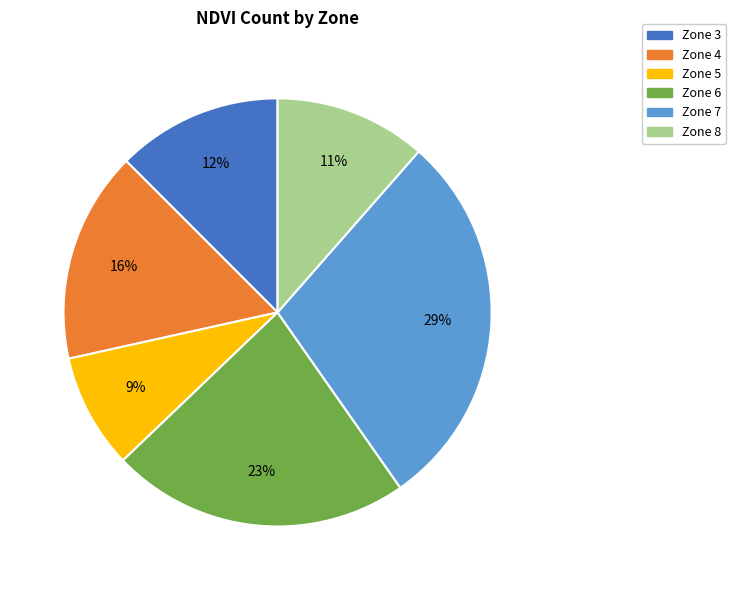

Is the sum of Zone 4 and Zone 6 greater than half?

No